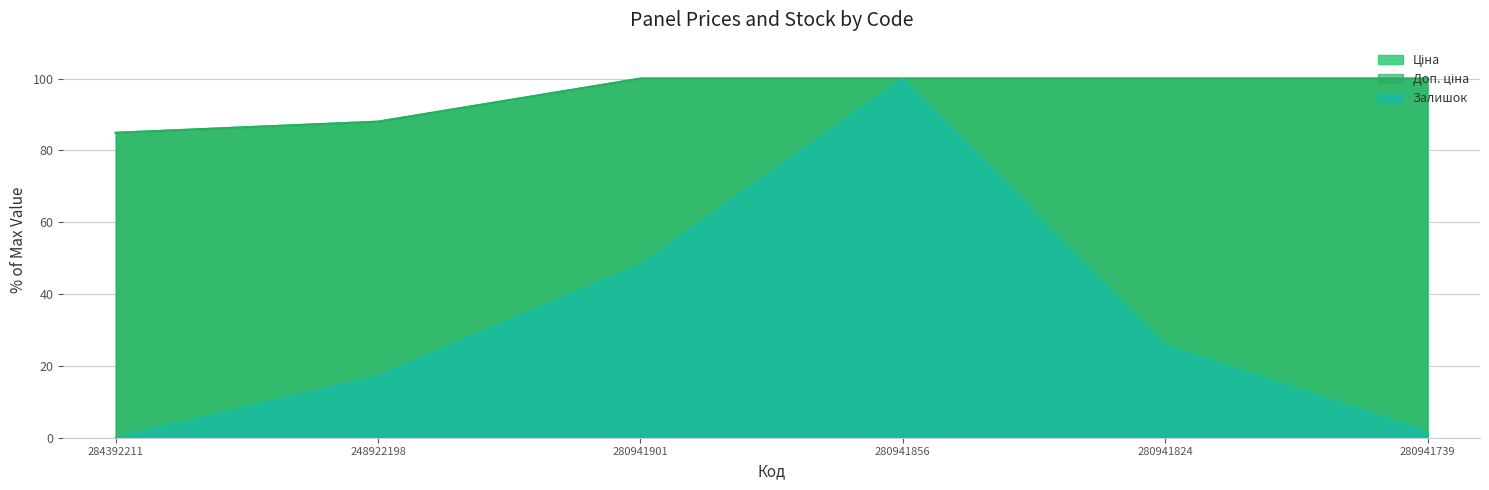

What is the label of the 3rd point from the right?

280941856